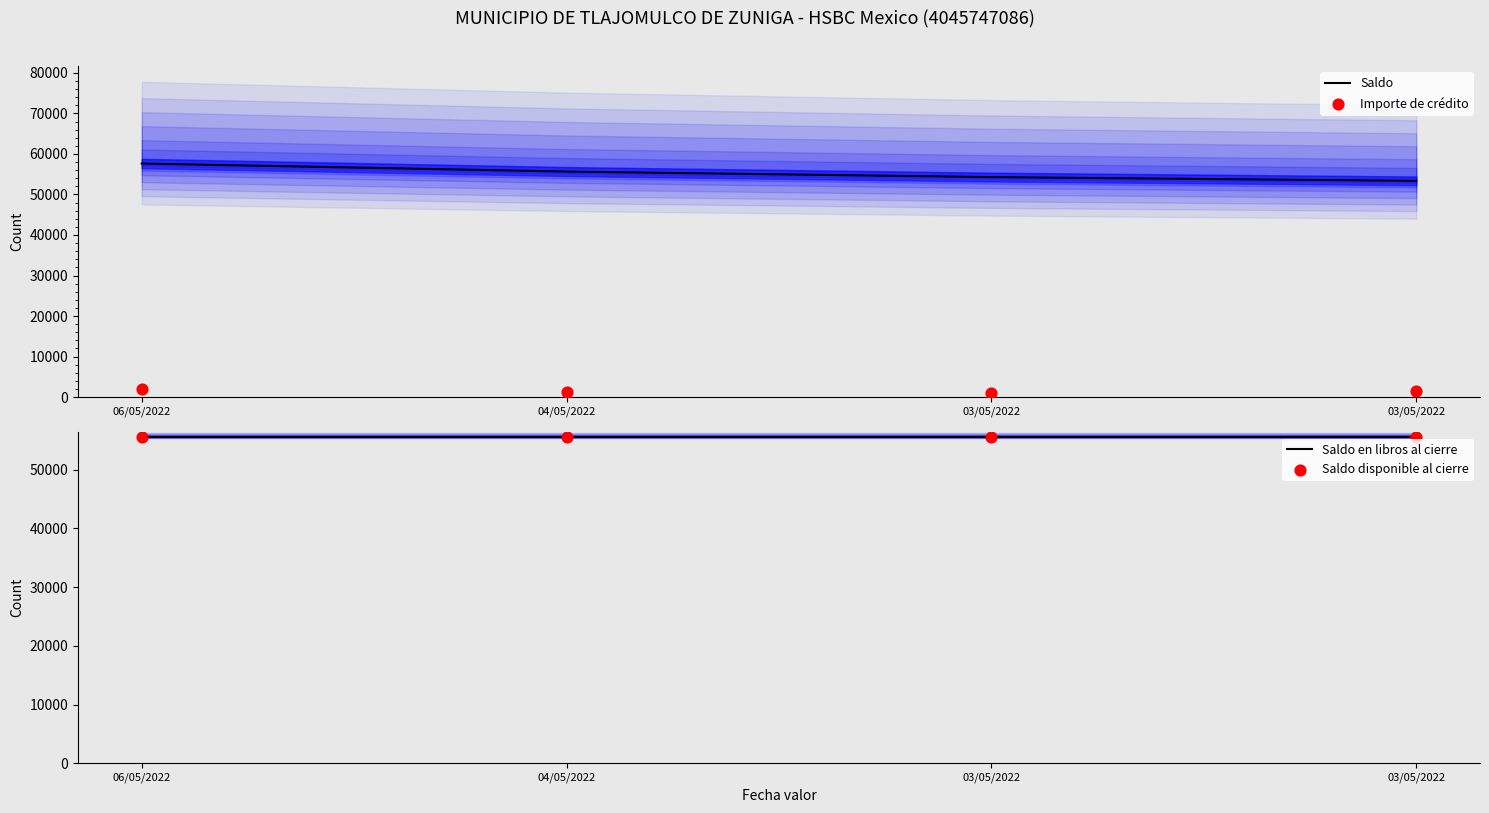

Which series reaches the maximum Y coordinate?

Saldo